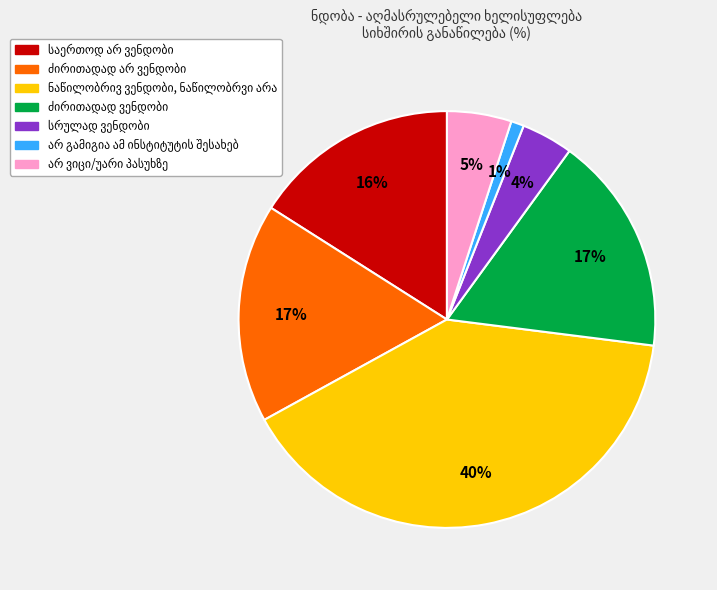

Does any single category account for the majority?

No